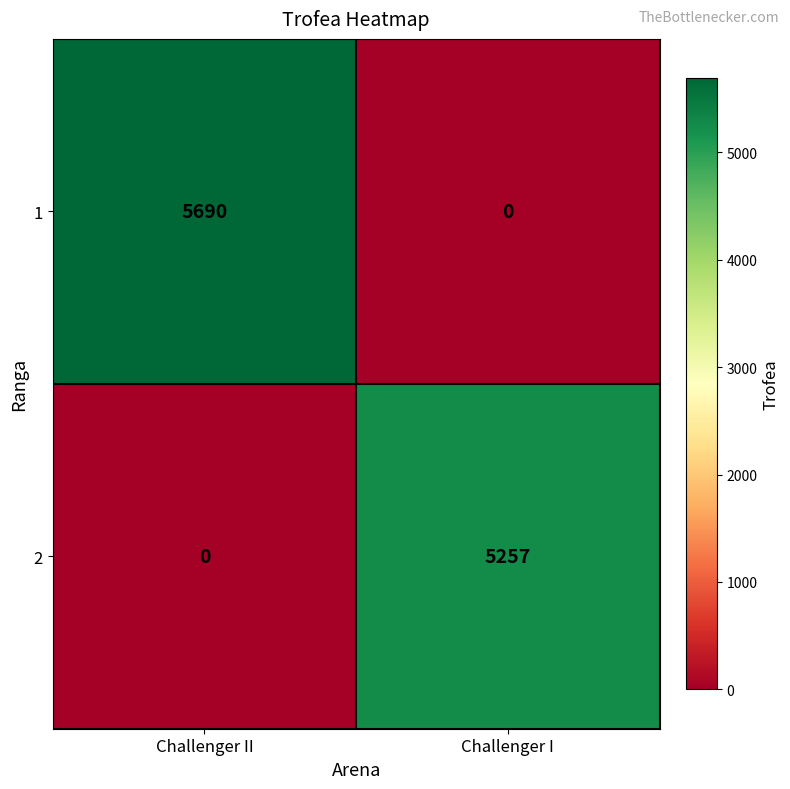

Reading right to left, list all the values displayed in this chart.

1: 0	5690
2: 5257	0